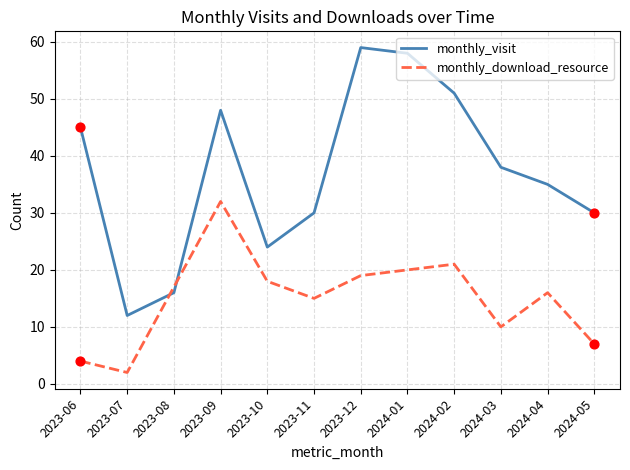

At which category is the sum across all series the highest?

2023-09